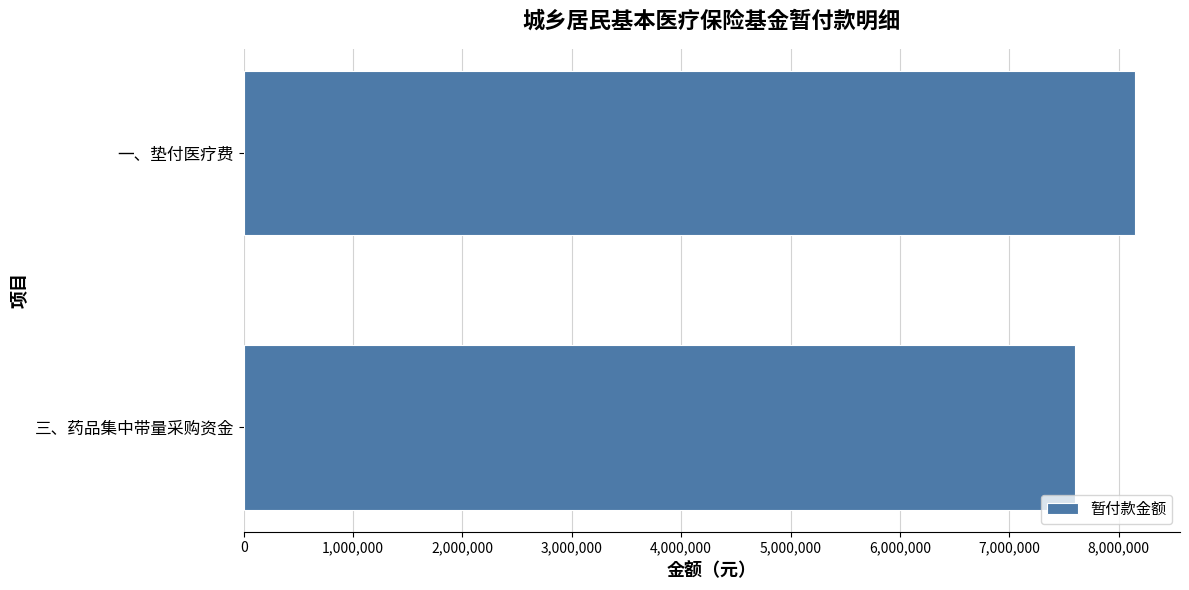

Where is the data nearest to the value 7876273?

三、药品集中带量采购资金